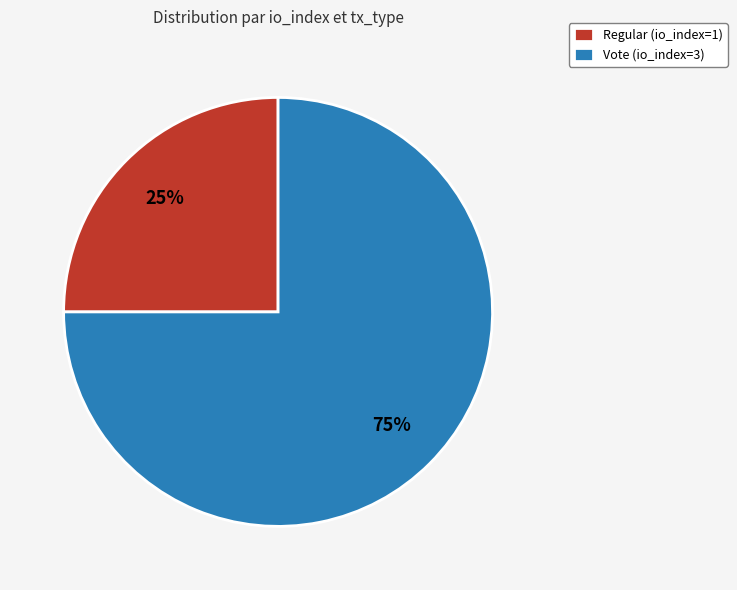

Is it true that Regular (io_index=1) is 30% of the pie?

False